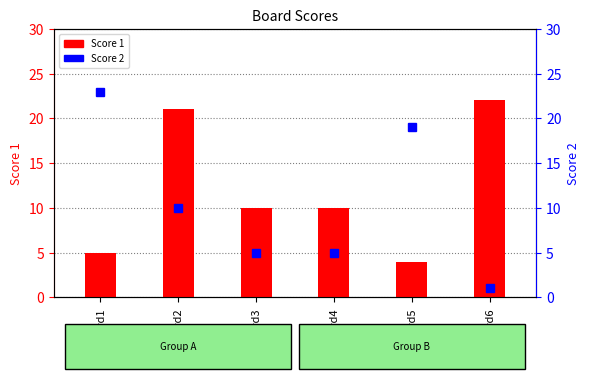

At Board2, list the series in order from smallest to largest.

Score 2, Score 1